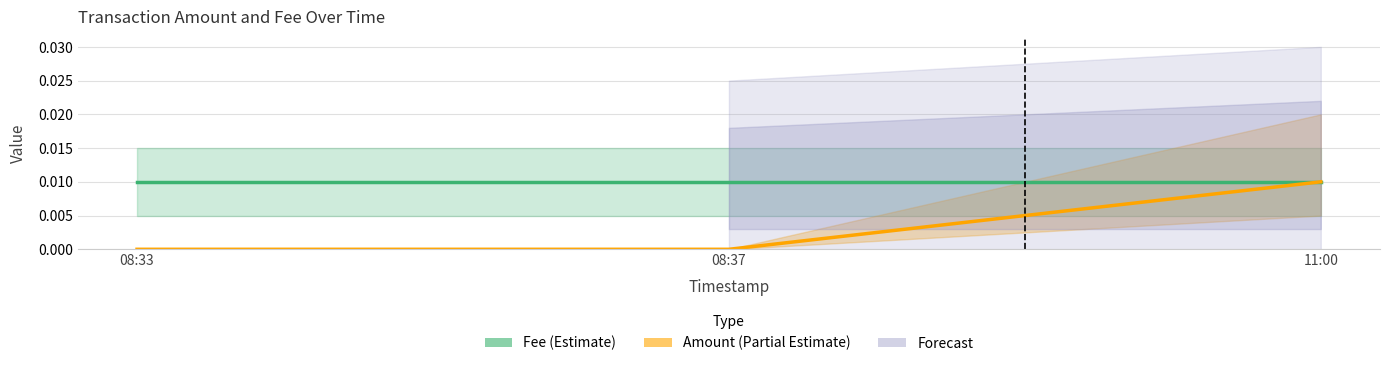

How many lines are shown in the chart?

2